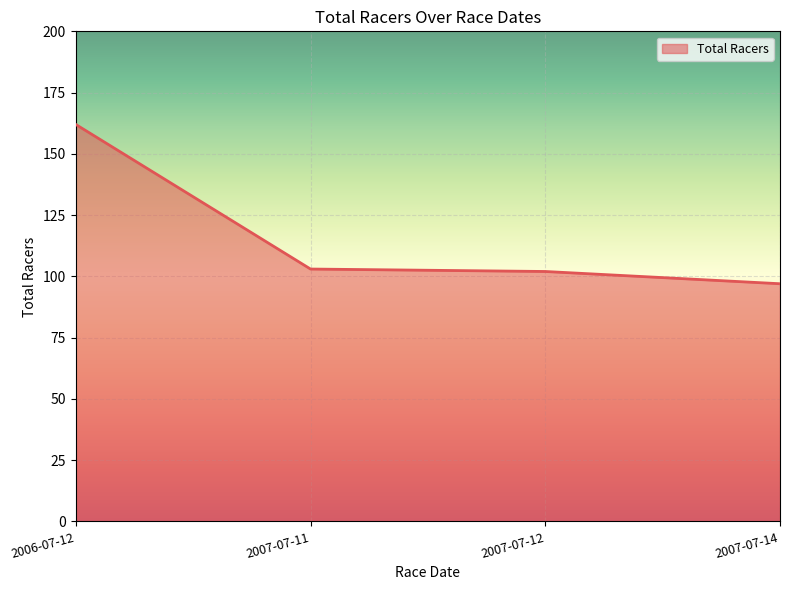

Which label corresponds to the smallest value in the chart?

2007-07-14